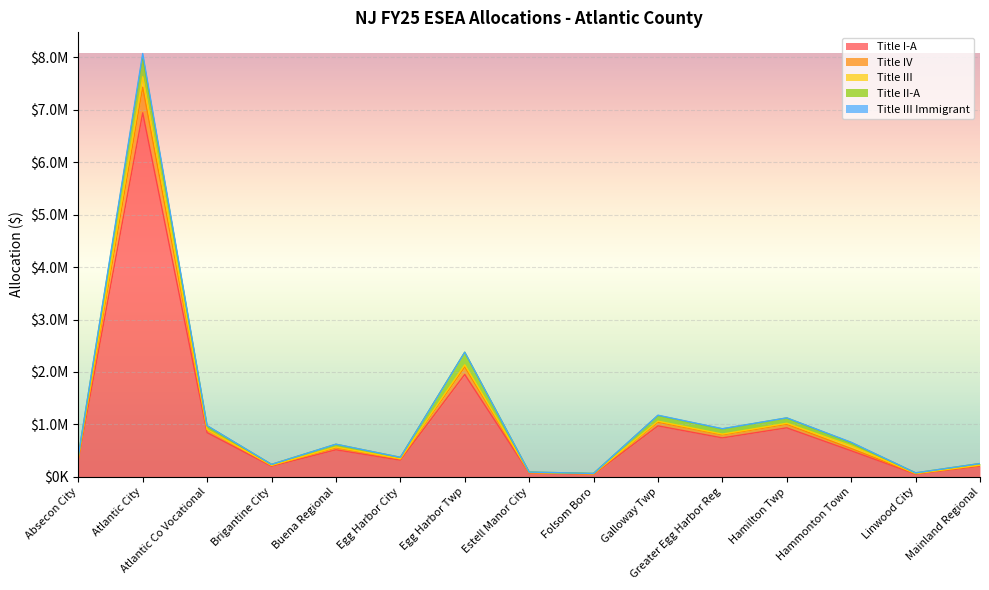

Reading left to right, extract all data points from this chart.

Title I-A: Absecon City=324057	Atlantic City=6943631	Atlantic Co Vocational=841474	Brigantine City=200206	Buena Regional=513802	Egg Harbor City=316962	Egg Harbor Twp=1952609	Estell Manor City=71453	Folsom Boro=45834	Galloway Twp=970822	Greater Egg Harbor Reg=741507	Hamilton Twp=933498	Hammonton Town=496243	Linwood City=50070	Mainland Regional=202508
Title IV: Absecon City=25188	Atlantic City=488133	Atlantic Co Vocational=59402	Brigantine City=15687	Buena Regional=38721	Egg Harbor City=21930	Egg Harbor Twp=144026	Estell Manor City=10000	Folsom Boro=10000	Galloway Twp=70311	Greater Egg Harbor Reg=58045	Hamilton Twp=67989	Hammonton Town=43128	Linwood City=10000	Mainland Regional=14849
Title III: Absecon City=12673	Atlantic City=199643	Atlantic Co Vocational=0	Brigantine City=2533	Buena Regional=14968	Egg Harbor City=5970	Egg Harbor Twp=40057	Estell Manor City=0	Folsom Boro=682	Galloway Twp=19445	Greater Egg Harbor Reg=14239	Hamilton Twp=19308	Hammonton Town=51567	Linwood City=1706	Mainland Regional=4579
Title II-A: Absecon City=30053	Atlantic City=392530	Atlantic Co Vocational=69836	Brigantine City=17251	Buena Regional=51738	Egg Harbor City=25394	Egg Harbor Twp=239372	Estell Manor City=8087	Folsom Boro=6624	Galloway Twp=108452	Greater Egg Harbor Reg=99084	Hamilton Twp=100640	Hammonton Town=60884	Linwood City=12226	Mainland Regional=30266
Title III Immigrant: Absecon City=2920	Atlantic City=51312	Atlantic Co Vocational=4052	Brigantine City=0	Buena Regional=2205	Egg Harbor City=0	Egg Harbor Twp=0	Estell Manor City=0	Folsom Boro=0	Galloway Twp=5244	Greater Egg Harbor Reg=3695	Hamilton Twp=2145	Hammonton Town=5900	Linwood City=0	Mainland Regional=0